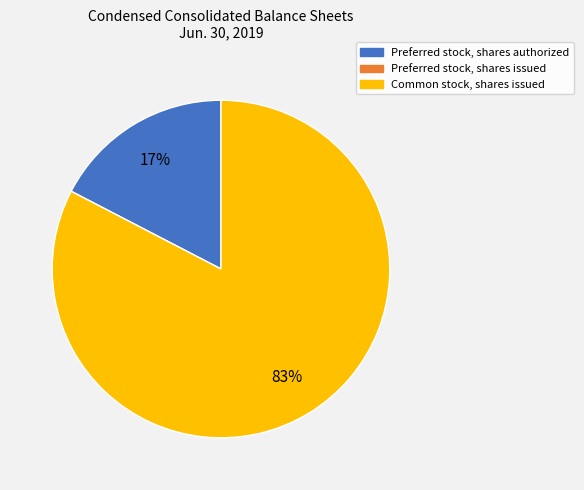

To the nearest percent, what is the combined percentage of Common stock, shares issued and Preferred stock, shares authorized?

100%